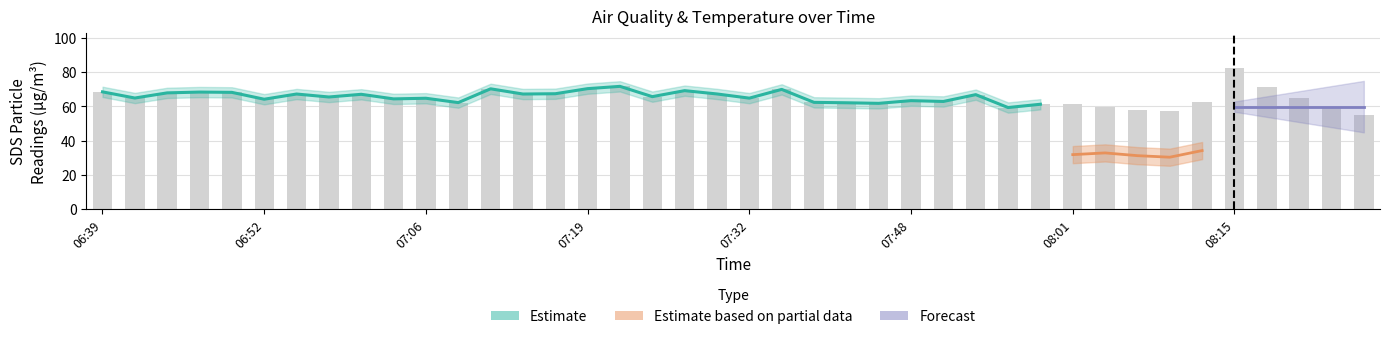

At how many categories does at least one series exceed 77?

1